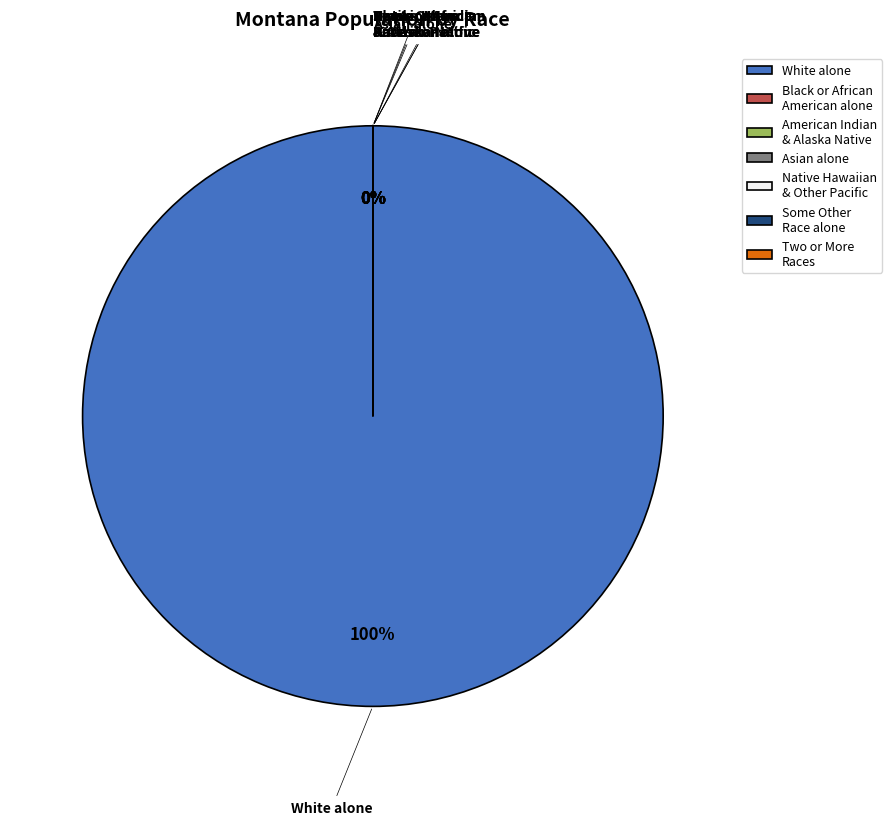

What is the largest slice in the pie chart?

White alone